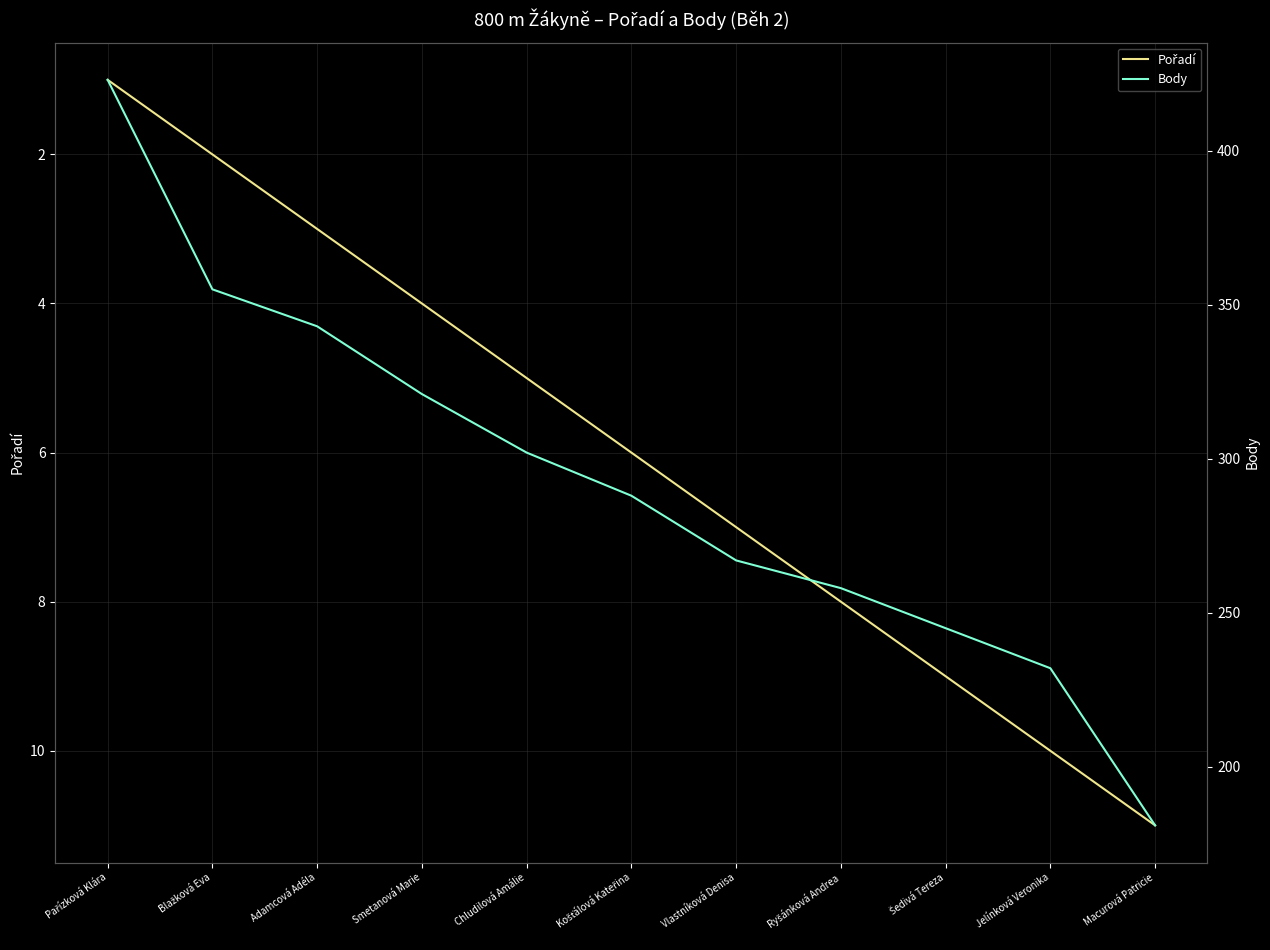

What is the difference between the Pořadí values at Adamcová Adéla and Jelínková Veronika?

7